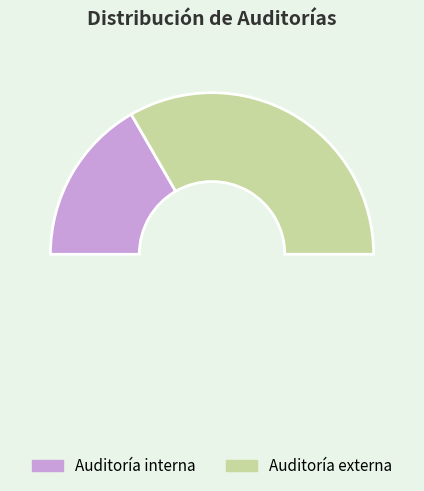

How many slices are in this pie chart?

3